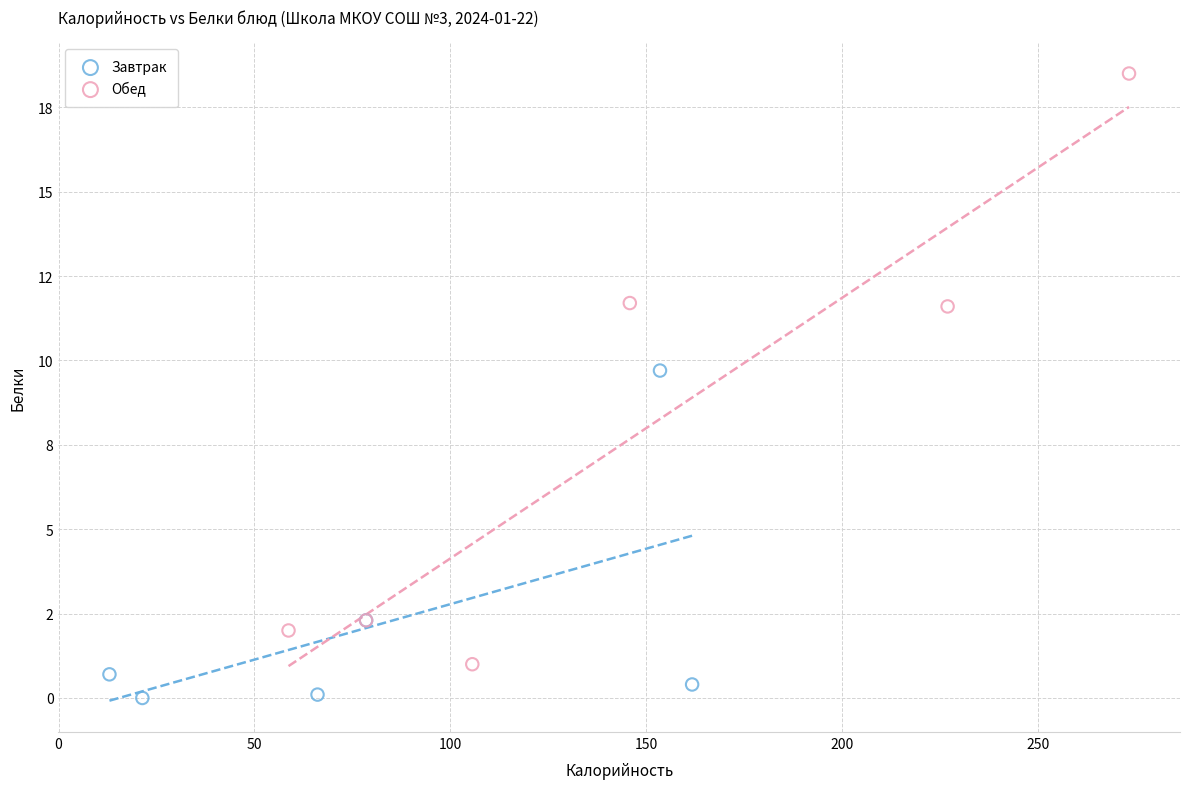

What are all the series names shown in the legend?

Завтрак, Обед